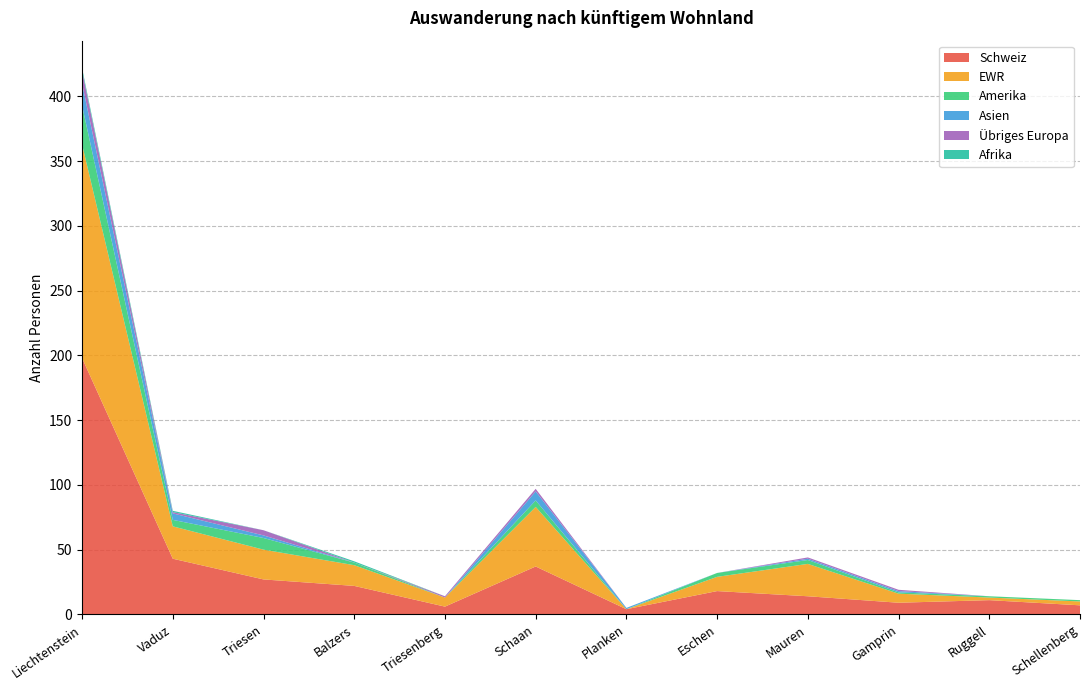

Reading left to right, transcribe all the data shown in this chart.

Schweiz: Liechtenstein=198	Vaduz=43	Triesen=27	Balzers=22	Triesenberg=6	Schaan=37	Planken=4	Eschen=18	Mauren=14	Gamprin=9	Ruggell=11	Schellenberg=7
EWR: Liechtenstein=165	Vaduz=25	Triesen=23	Balzers=16	Triesenberg=7	Schaan=46	Planken=0	Eschen=11	Mauren=25	Gamprin=7	Ruggell=2	Schellenberg=3
Amerika: Liechtenstein=30	Vaduz=5	Triesen=9	Balzers=2	Triesenberg=0	Schaan=5	Planken=0	Eschen=3	Mauren=3	Gamprin=1	Ruggell=1	Schellenberg=1
Asien: Liechtenstein=17	Vaduz=5	Triesen=2	Balzers=0	Triesenberg=0	Schaan=7	Planken=1	Eschen=0	Mauren=1	Gamprin=1	Ruggell=0	Schellenberg=0
Übriges Europa: Liechtenstein=10	Vaduz=1	Triesen=4	Balzers=0	Triesenberg=1	Schaan=2	Planken=0	Eschen=0	Mauren=1	Gamprin=1	Ruggell=0	Schellenberg=0
Afrika: Liechtenstein=2	Vaduz=1	Triesen=0	Balzers=1	Triesenberg=0	Schaan=0	Planken=0	Eschen=0	Mauren=0	Gamprin=0	Ruggell=0	Schellenberg=0